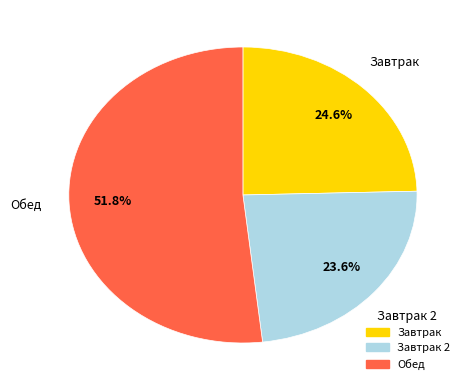

Is there any slice that represents more than half of the pie?

Yes